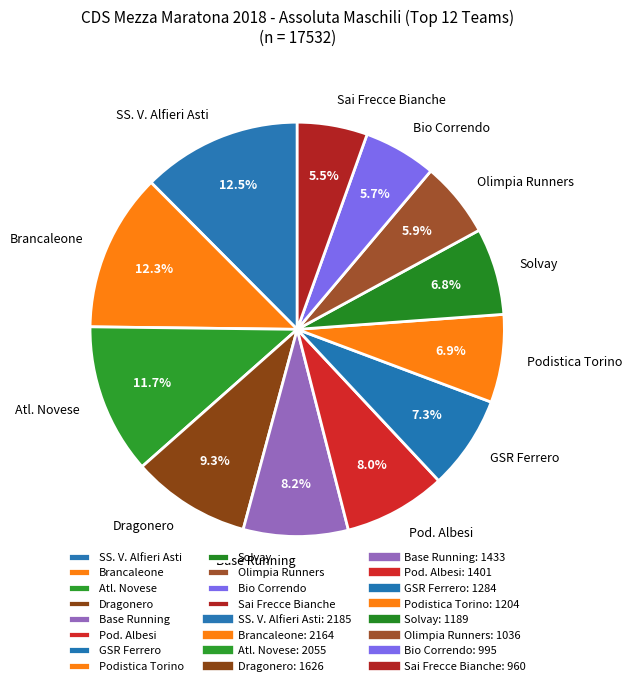

The Bio Correndo slice represents 21% of the pie. True or false?

False